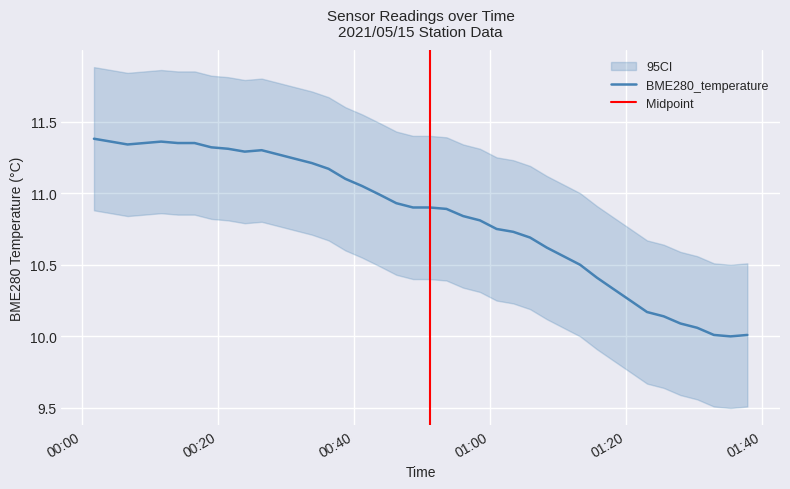

The value at 2021/05/15 00:58:30 is 10.8. True or false?

True